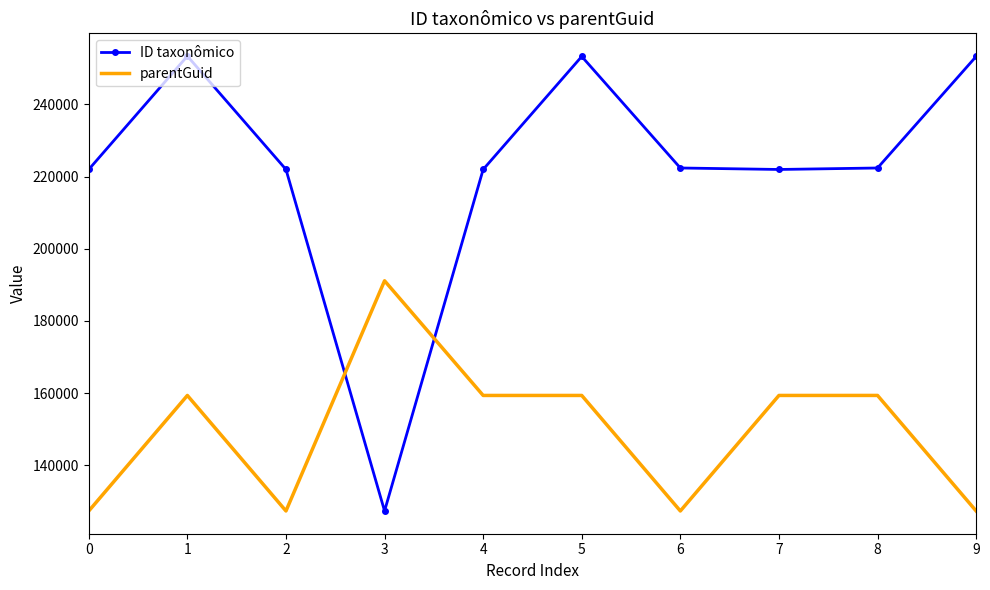

Which series has the largest range (max minus min)?

ID taxonômico